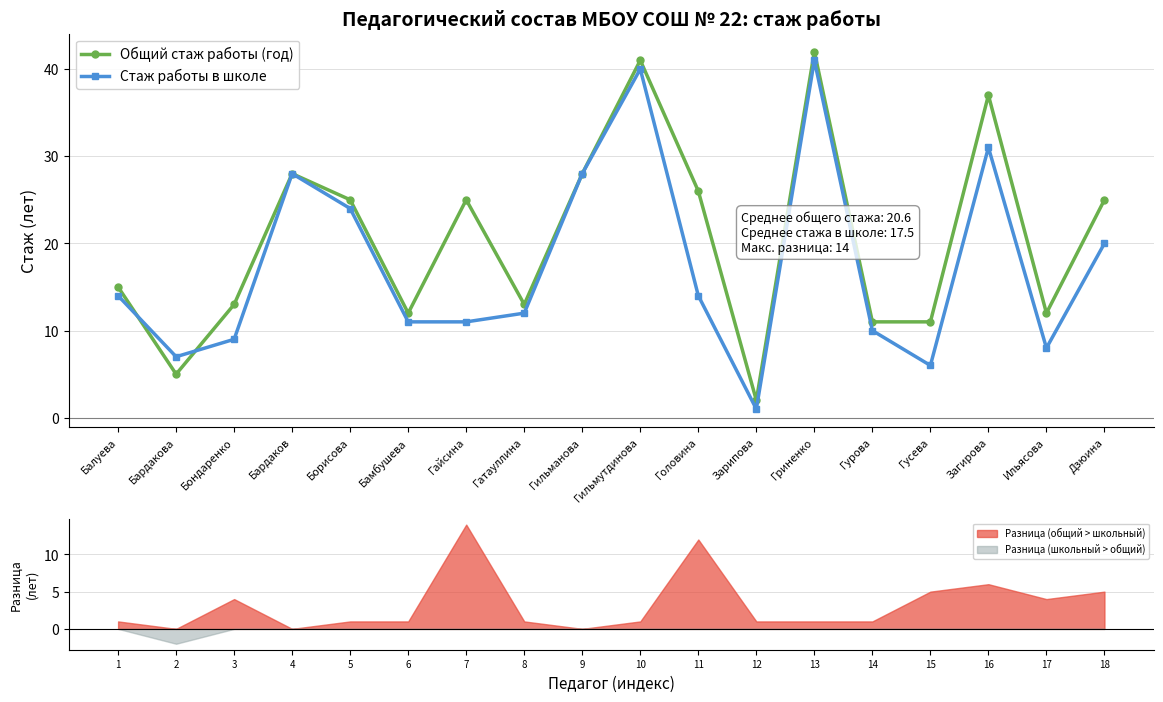

Is this an area chart (filled region under the line)?

No